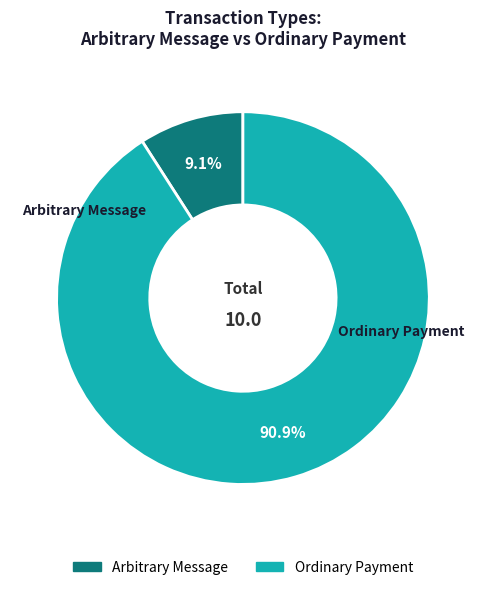

Is there a majority slice in this chart?

Yes